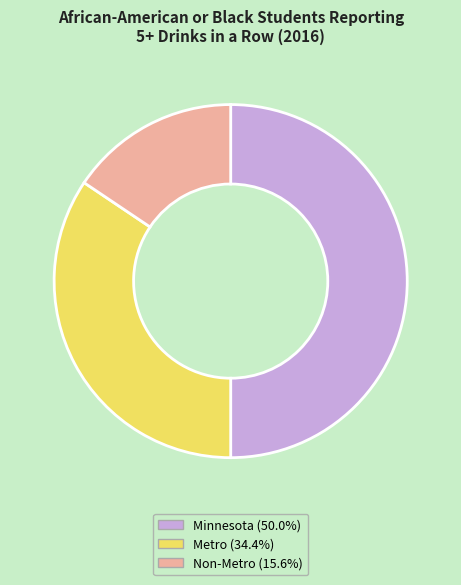

What is the largest slice in the pie chart?

Minnesota